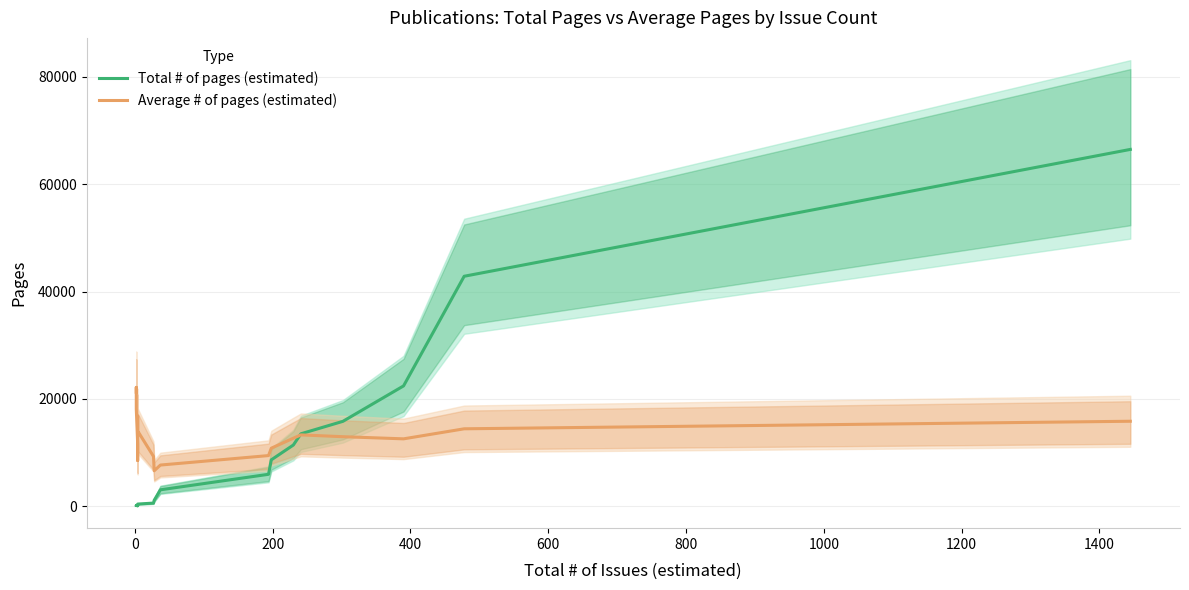

What are all the series names shown in the legend?

Total # of pages (estimated), Average # of pages (estimated)